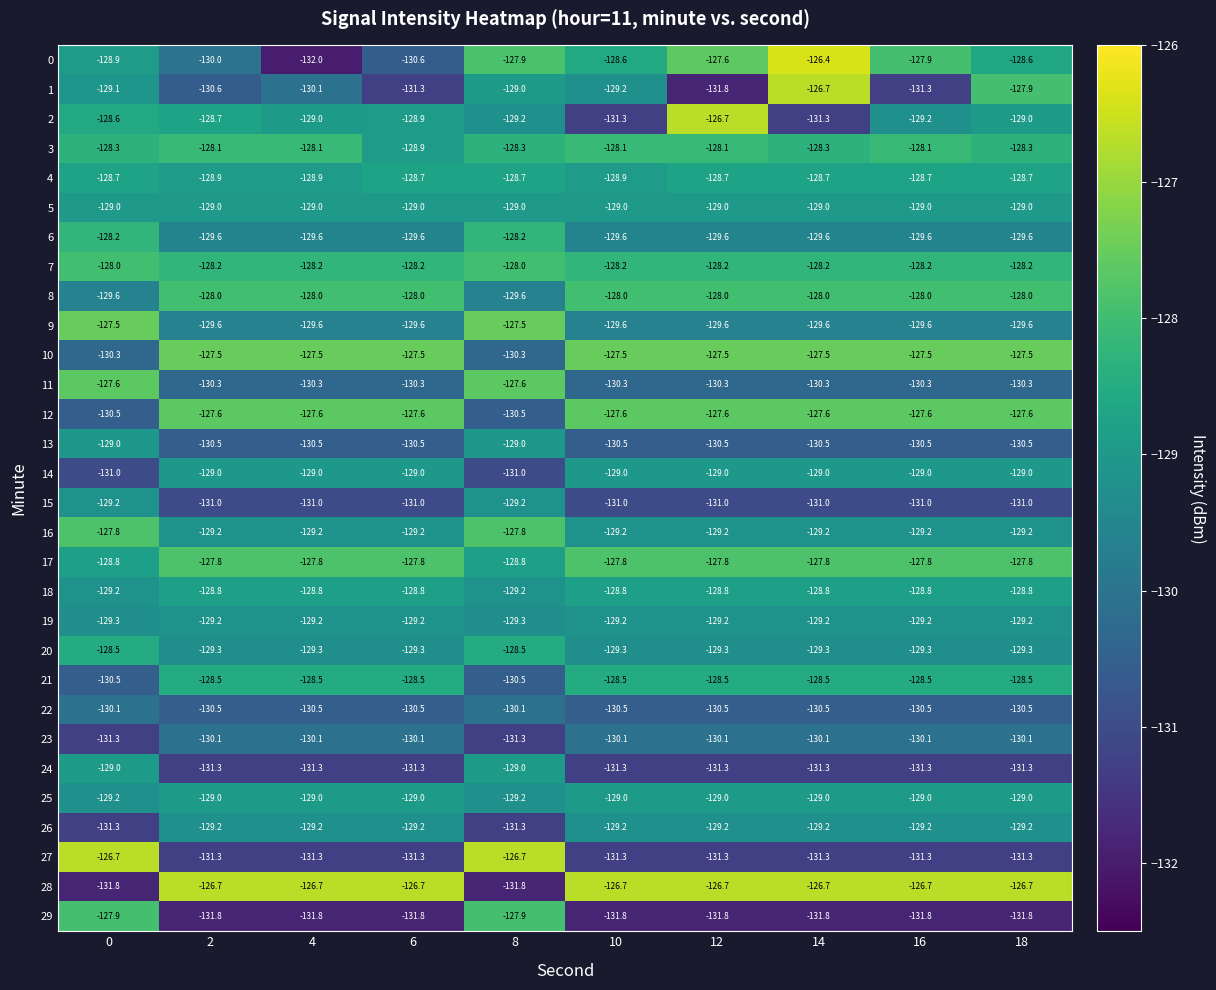

What is the total value across all series at 18?

-3875.5